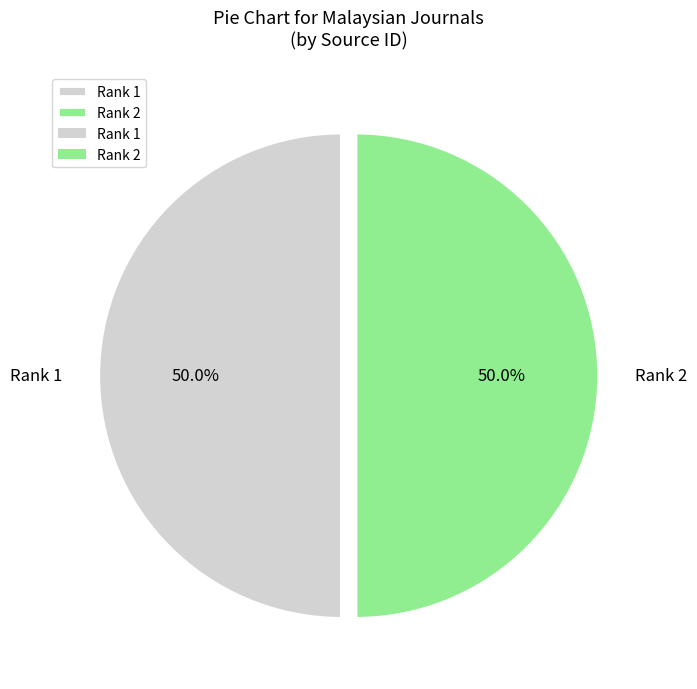

Is the sum of Rank 2 and Rank 1 greater than half?

Yes